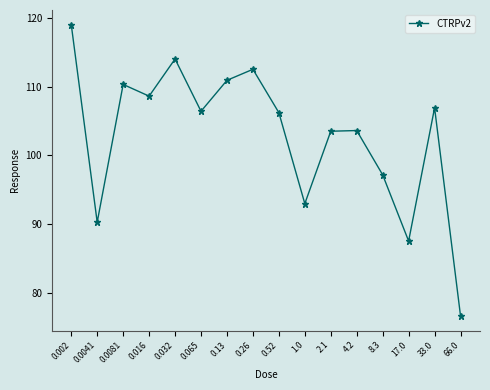

What is the difference between the values at 8.3 and 33.0?

9.7